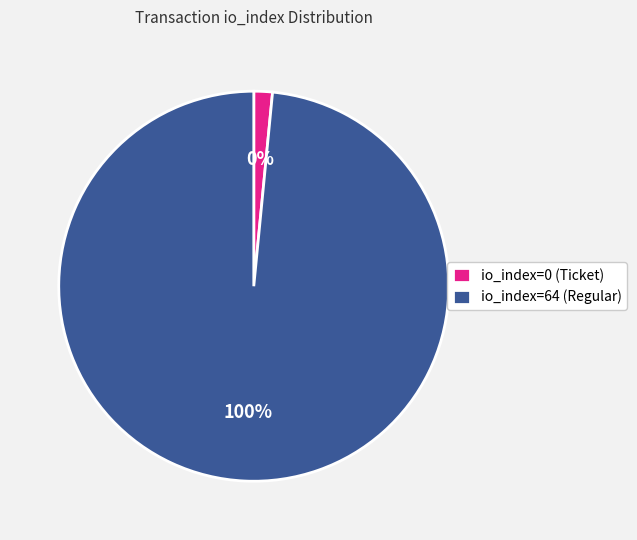

The io_index=0 slice represents 0% of the pie. True or false?

True